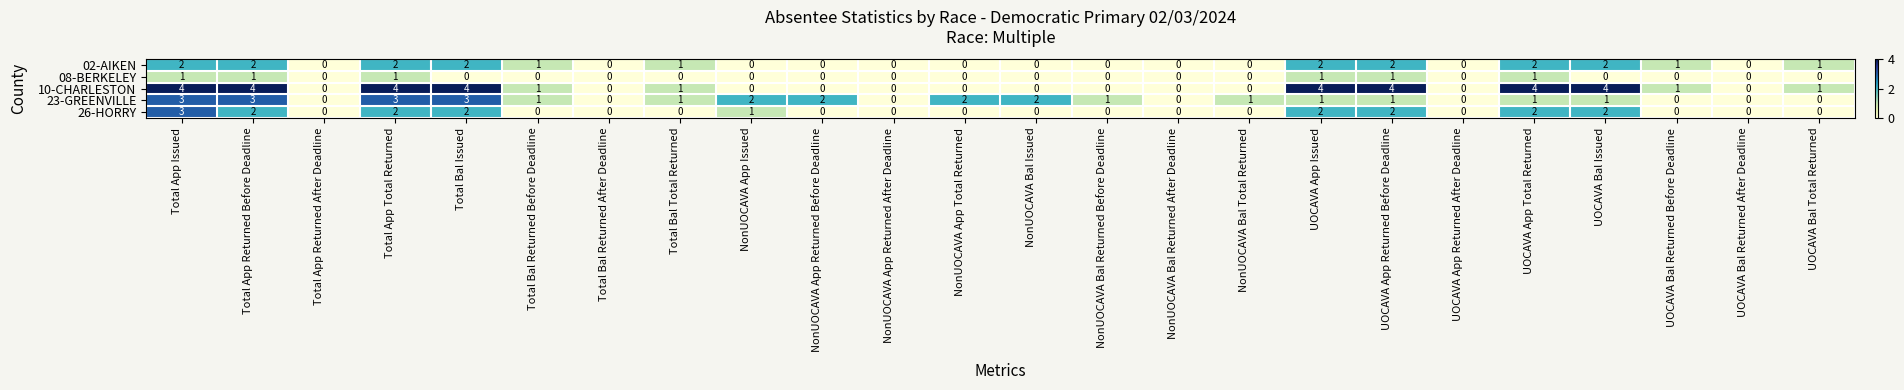

The 26-HORRY series shows 1 at UOCAVA Bal Returned After Deadline. True or false?

False